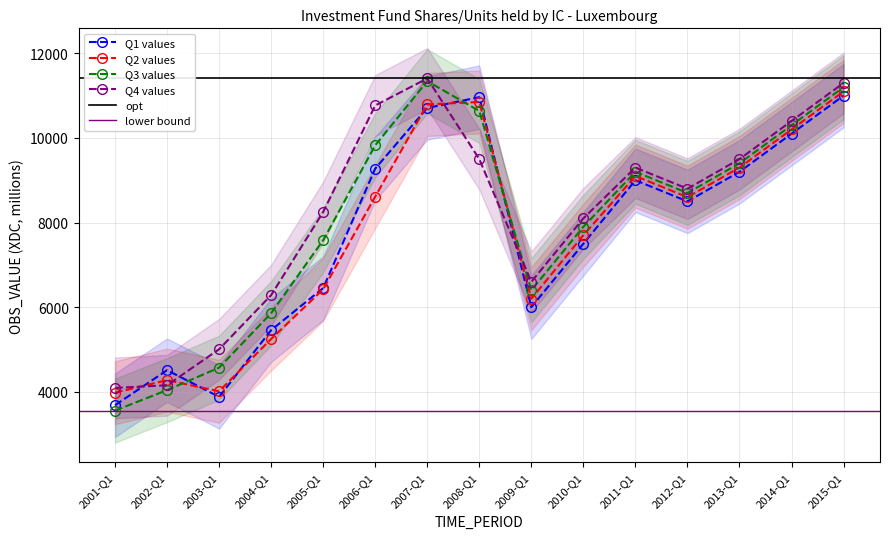

Reading left to right, what are all the values shown in this chart?

OBS_VALUE: 2001-Q1=3682.4	2002-Q1=4510.6	2003-Q1=3880.3	2004-Q1=5457.0	2005-Q1=6451.7	2006-Q1=9275.7	2007-Q1=10708.9	2008-Q1=10964.3	2009-Q1=6000.0	2010-Q1=7500.0	2011-Q1=9000.0	2012-Q1=8500.0	2013-Q1=9200.0	2014-Q1=10100.0	2015-Q1=11000.0
OBS_VALUE_Q2: 2001-Q1=3978.1	2002-Q1=4275.3	2003-Q1=4011.6	2004-Q1=5247.5	2005-Q1=6422.7	2006-Q1=8612.5	2007-Q1=10791.8	2008-Q1=10850.2	2009-Q1=6200.0	2010-Q1=7700.0	2011-Q1=9100.0	2012-Q1=8600.0	2013-Q1=9300.0	2014-Q1=10200.0	2015-Q1=11100.0
OBS_VALUE_Q3: 2001-Q1=3555.3	2002-Q1=4040.0	2003-Q1=4570.2	2004-Q1=5858.0	2005-Q1=7582.8	2006-Q1=9825.5	2007-Q1=11342.0	2008-Q1=10637.2	2009-Q1=6400.0	2010-Q1=7900.0	2011-Q1=9200.0	2012-Q1=8700.0	2013-Q1=9400.0	2014-Q1=10300.0	2015-Q1=11200.0
OBS_VALUE_Q4: 2001-Q1=4091.6	2002-Q1=4153.9	2003-Q1=5005.3	2004-Q1=6283.9	2005-Q1=8249.7	2006-Q1=10767.6	2007-Q1=11406.6	2008-Q1=9500.0	2009-Q1=6600.0	2010-Q1=8100.0	2011-Q1=9300.0	2012-Q1=8800.0	2013-Q1=9500.0	2014-Q1=10400.0	2015-Q1=11300.0